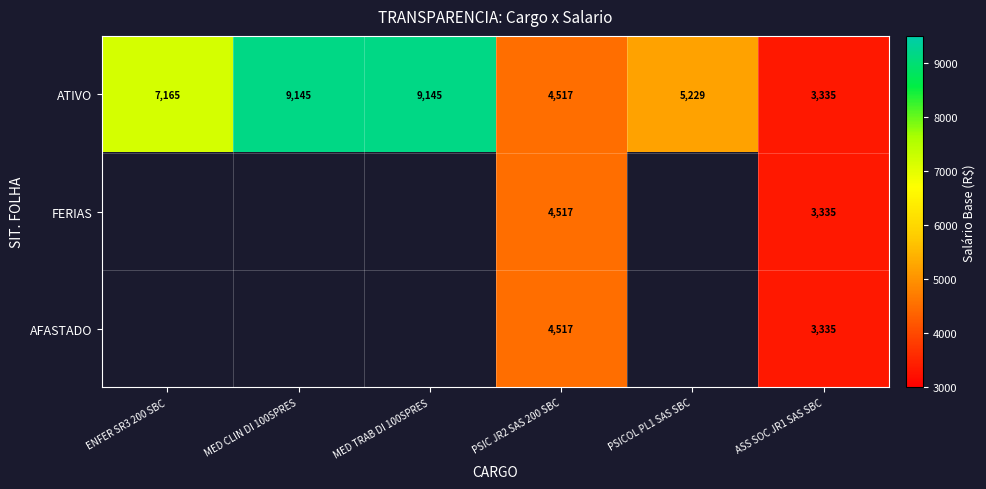

At which category is the sum across all series the highest?

PSIC JR2 SAS 200 SBC